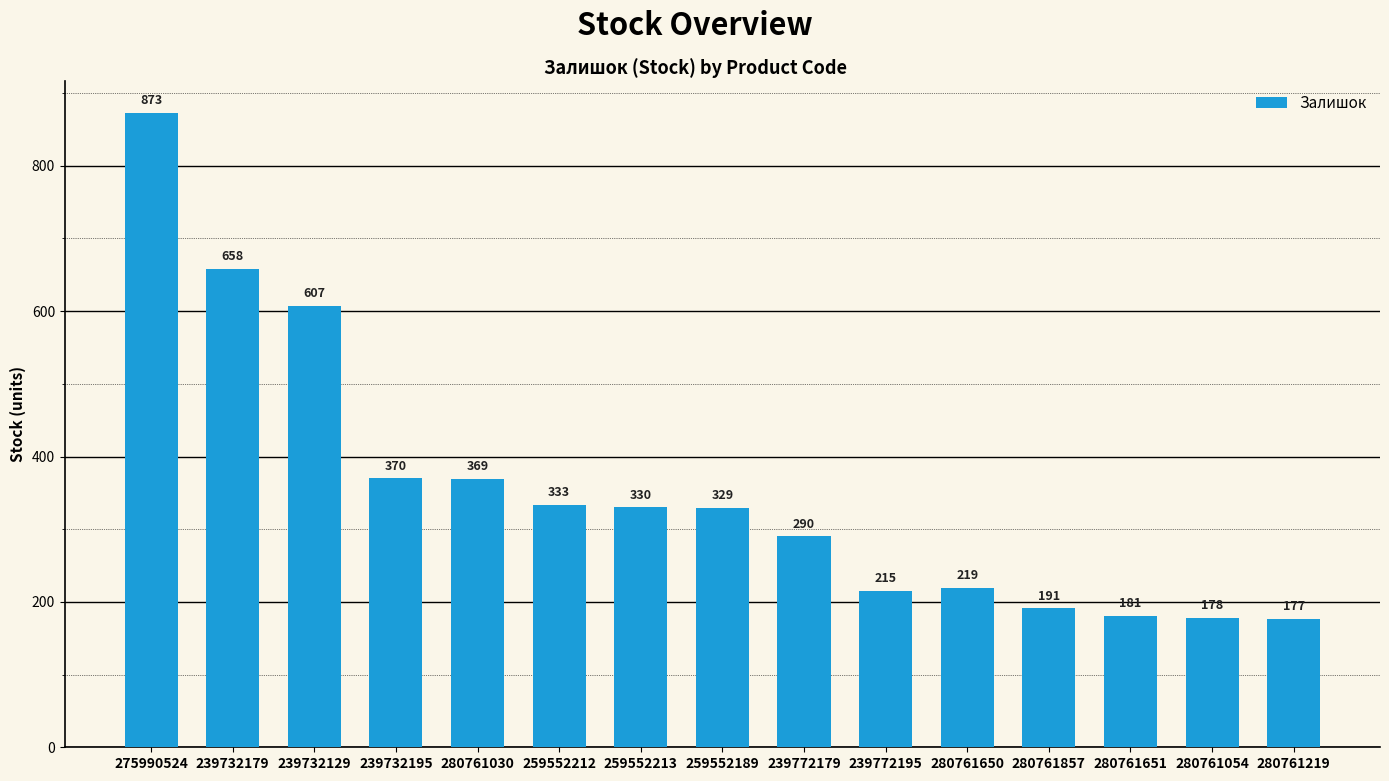

Which label corresponds to the smallest value in the chart?

280761219